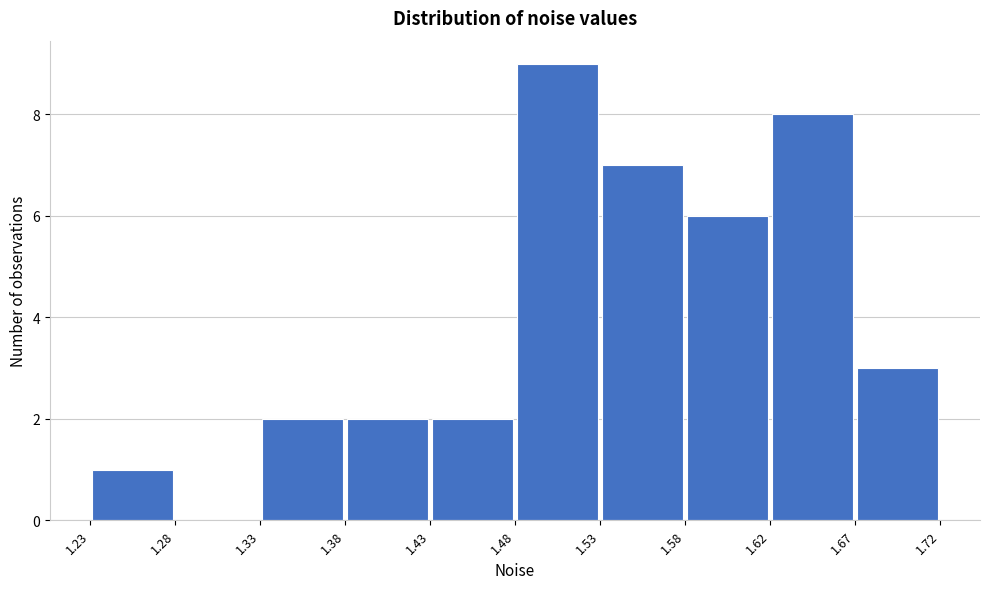

Which range on the x-axis has the tallest bar?

1.48 to 1.53